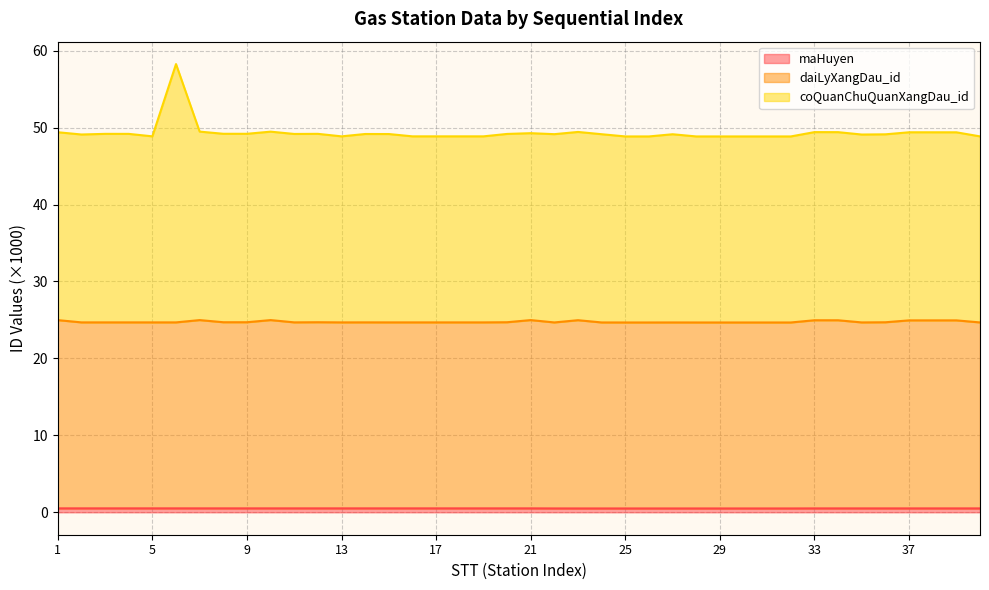

Rank the categories by daiLyXangDau_id value from highest to lowest.

7, 10, 21, 1, 23, 33, 34, 37, 38, 39, 8, 9, 12, 20, 36, 11, 14, 2, 3, 4, 5, 6, 13, 15, 16, 17, 18, 19, 35, 40, 22, 24, 27, 25, 26, 28, 29, 30, 31, 32